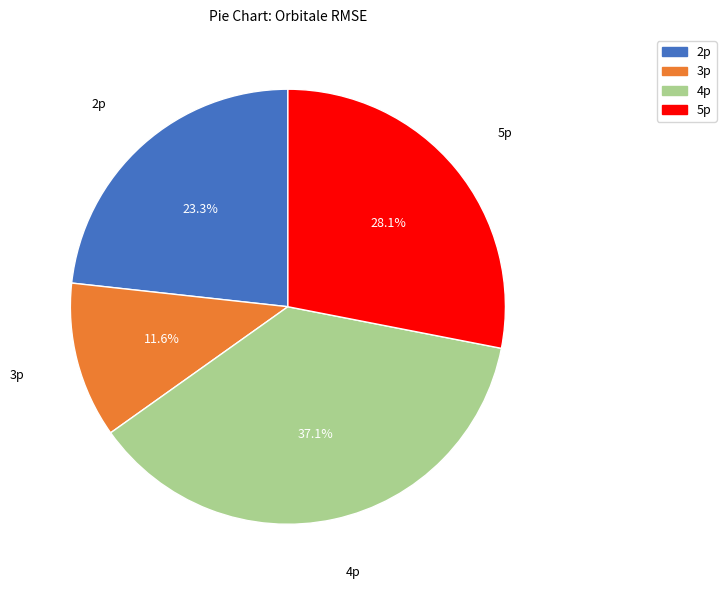

Is it true that 2p is 23% of the pie?

True